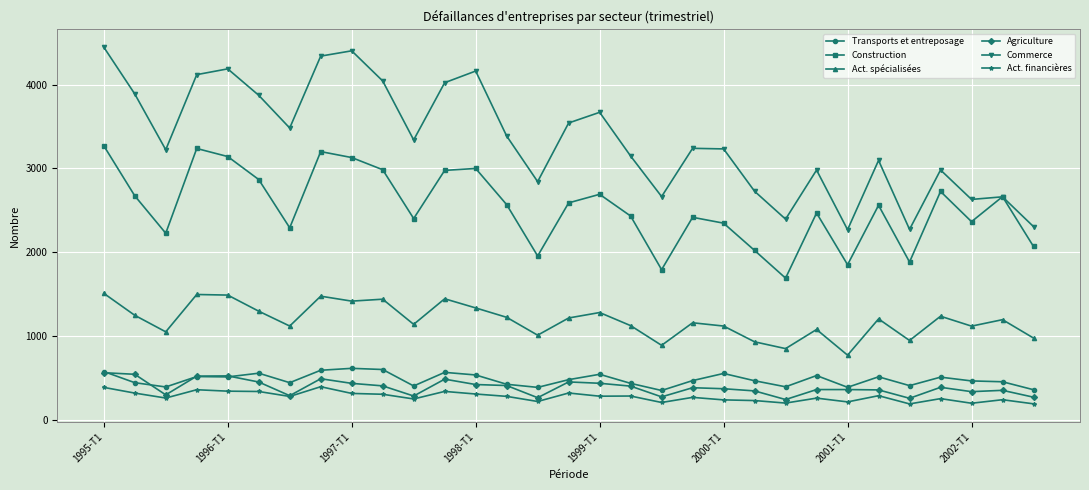

Which series has the widest spread of values?

Commerce